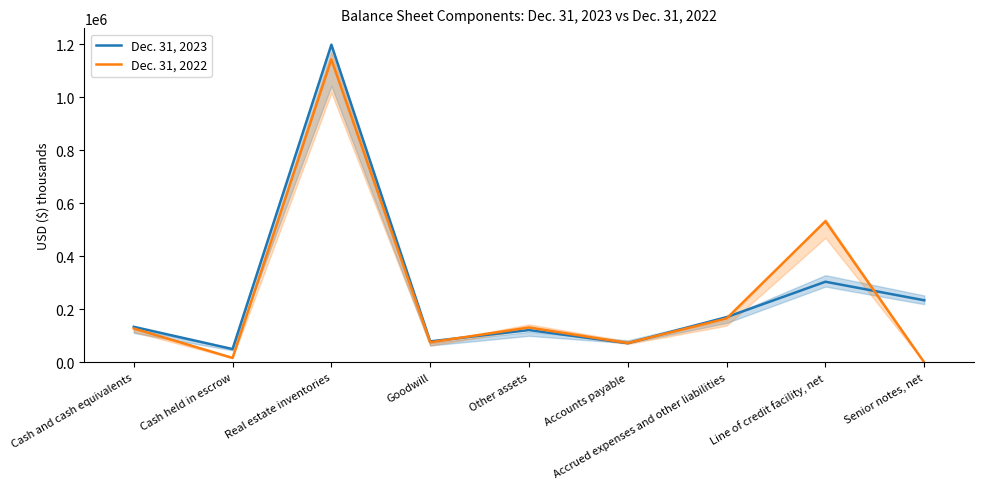

At which category does Dec. 31, 2023 reach its first local peak?

Real estate inventories